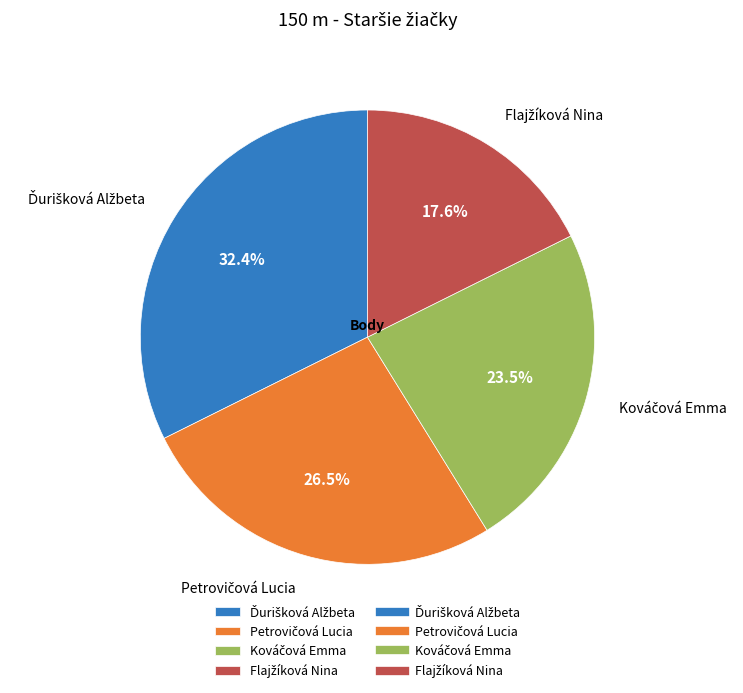

Does any single category account for the majority?

No